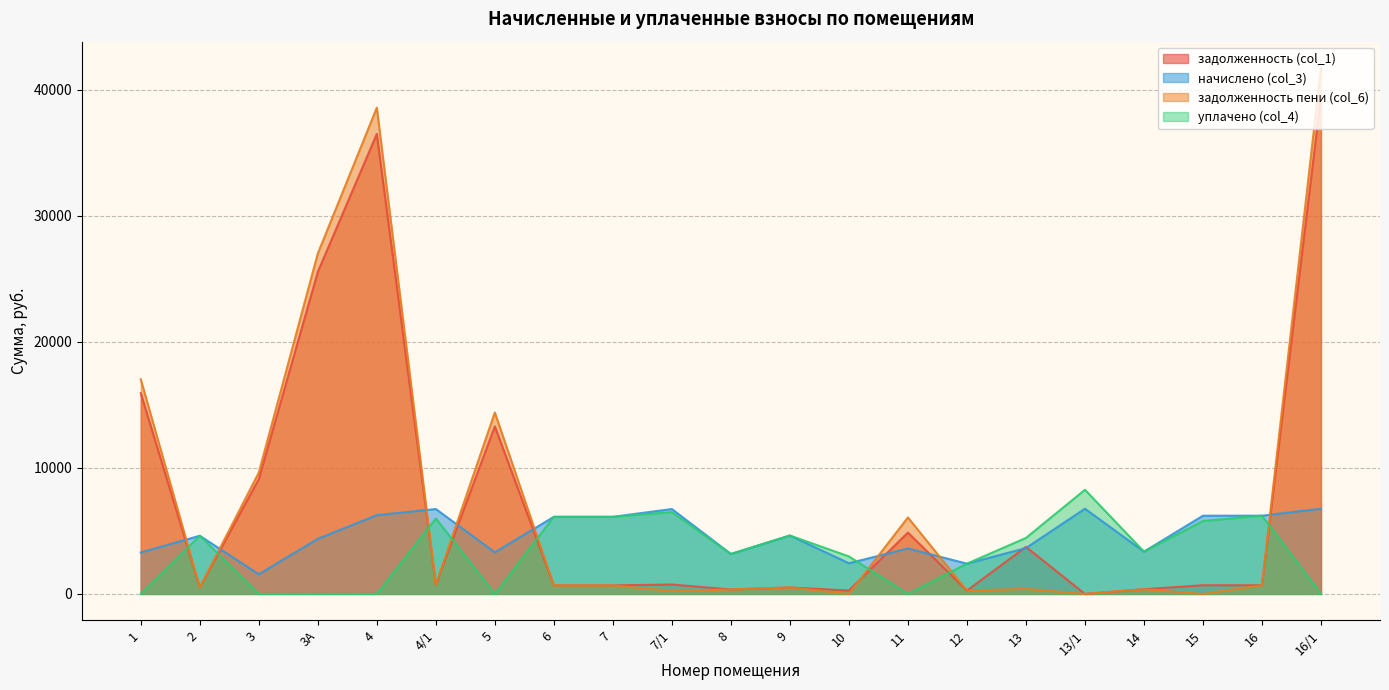

Which series has the widest spread of values?

задолженность пени (col_6)